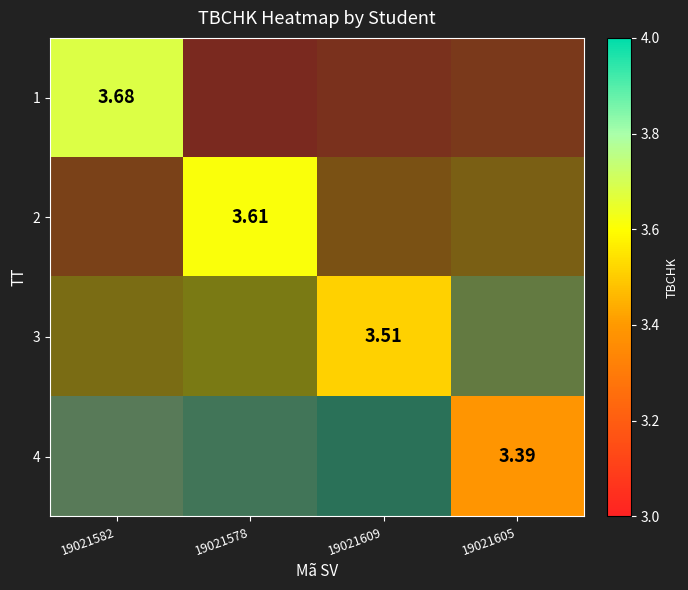

How many distinct data groups are displayed?

4